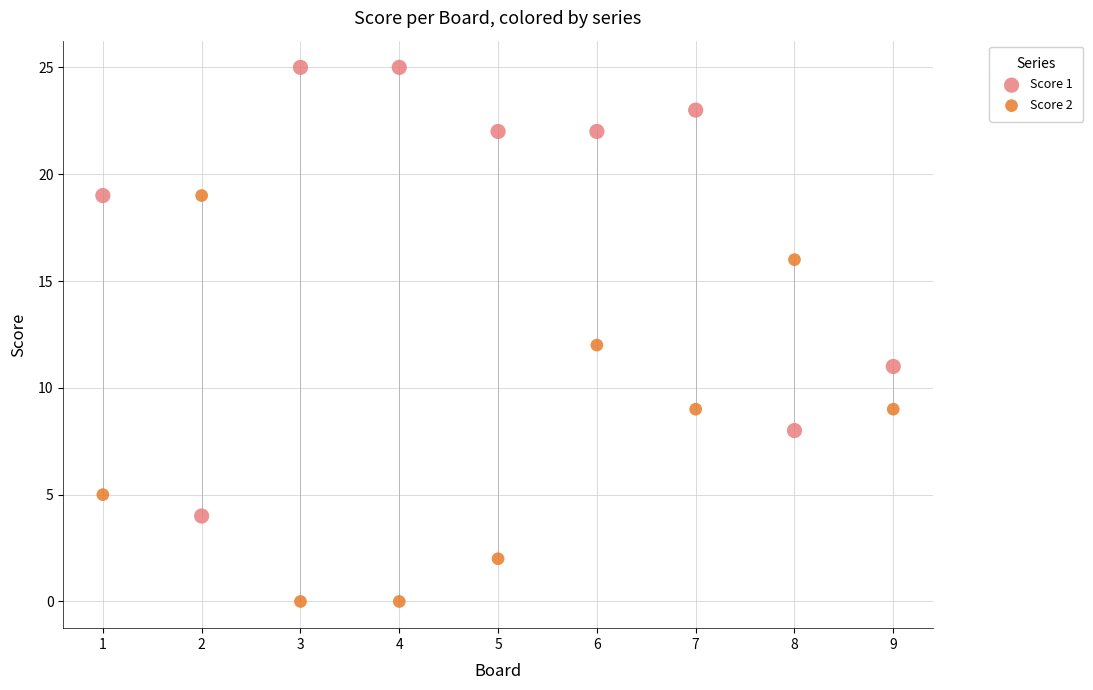

Which series contains the lowest Y value?

Score 2